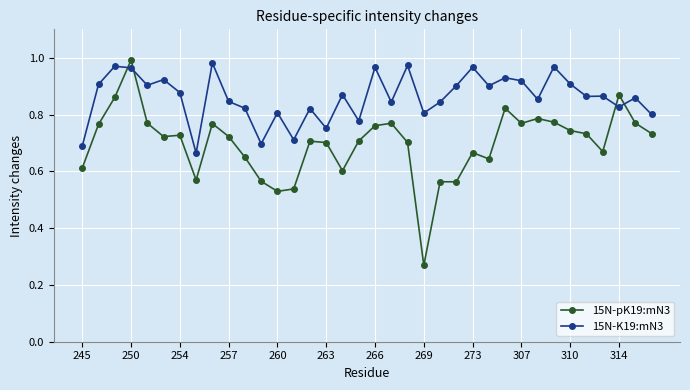

Which series has the widest spread of values?

15N-pK19:mN3